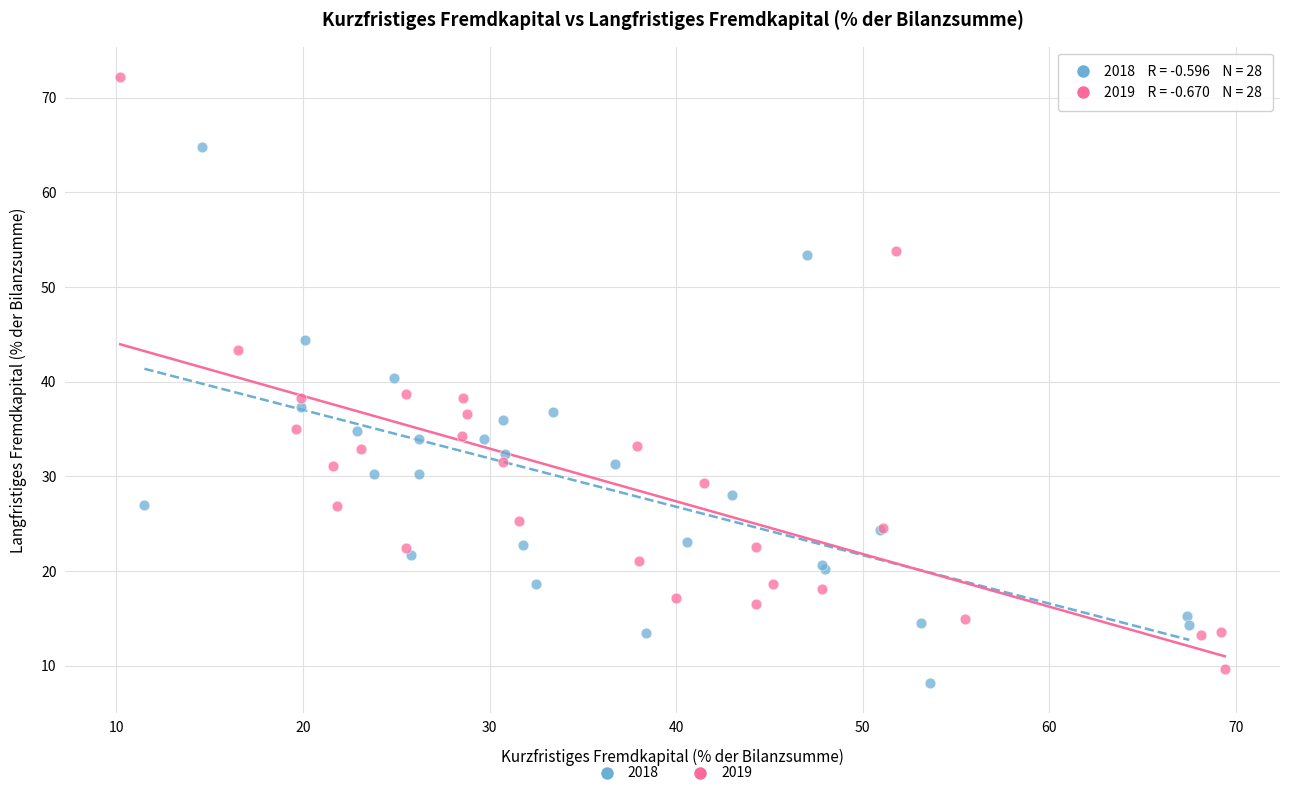

What are all the series names shown in the legend?

2018, 2019